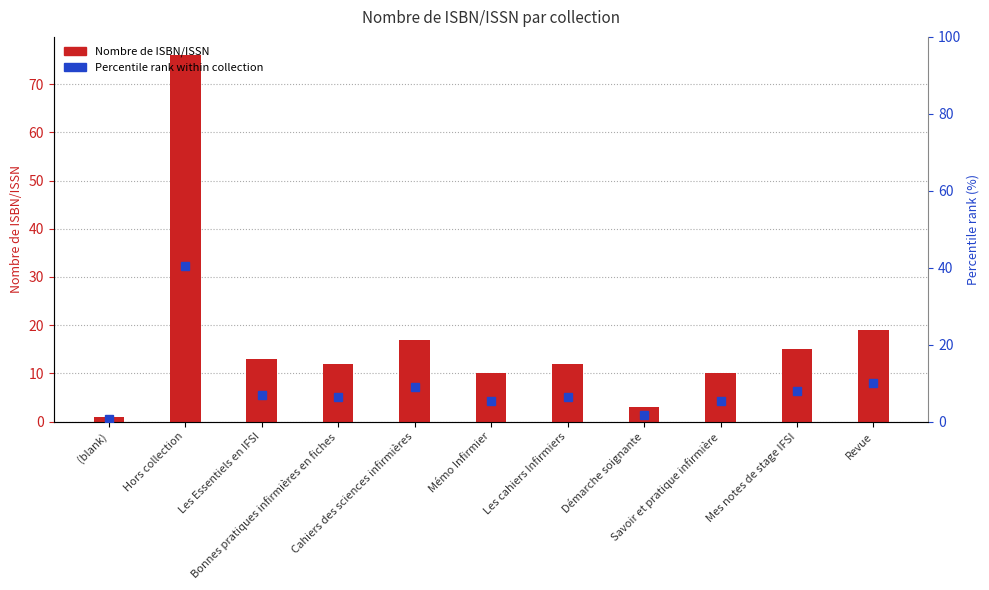

Which category has the highest value across all series?

Hors collection